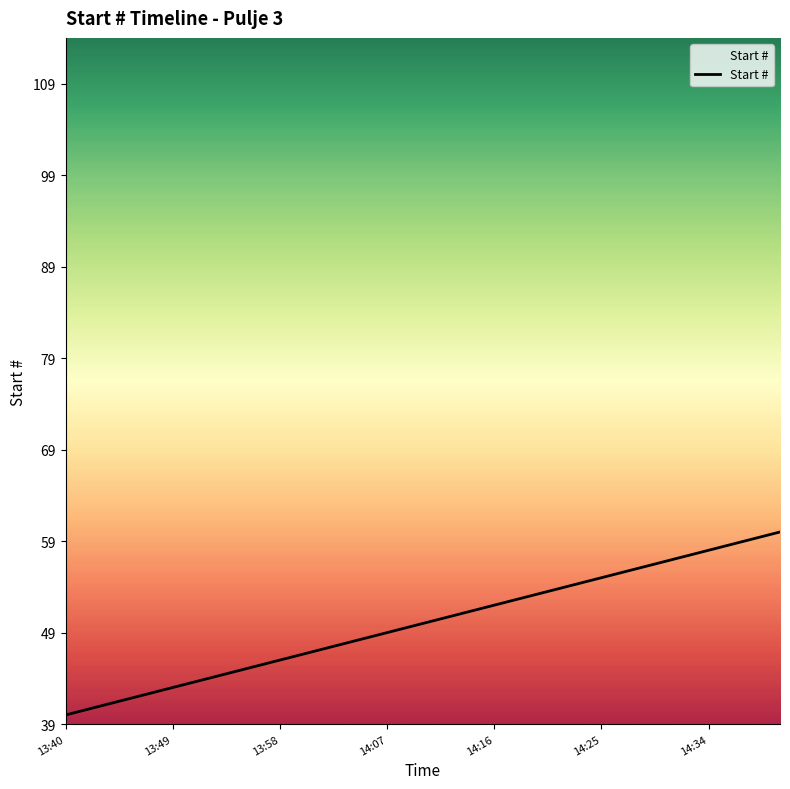

What is the sum of all values?

231